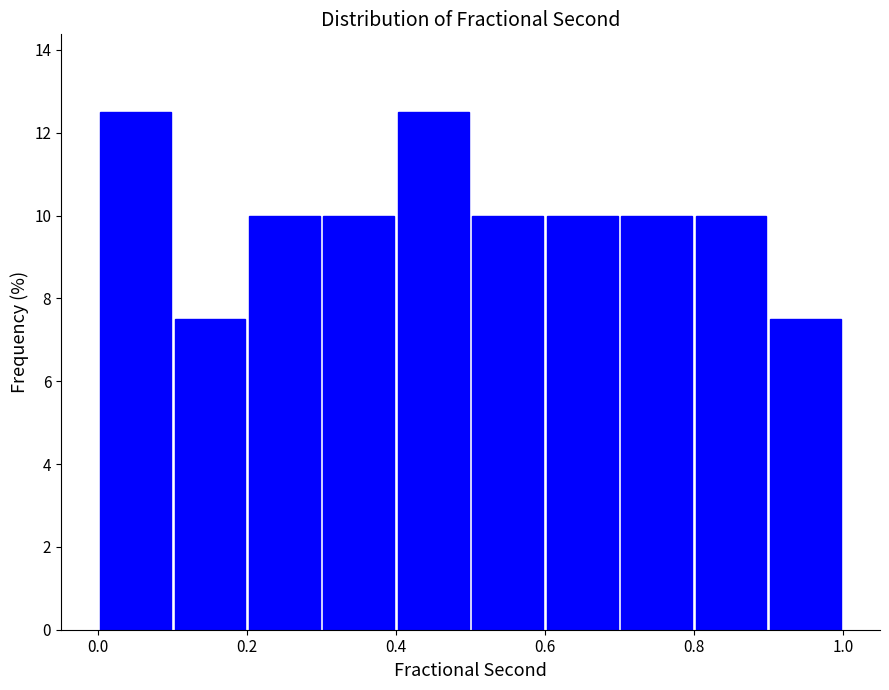

Reading left to right, list every bar in this chart as the range it spans on the x-axis followed by its height. The values are not printed on the chart, so give them approximately, as read against the axis.

0.0 to 0.1: 12.6
0.1 to 0.2: 7.6
0.2 to 0.3: 10.0
0.3 to 0.4: 10.0
0.4 to 0.5: 12.6
0.5 to 0.6: 10.0
0.6 to 0.7: 10.0
0.7 to 0.8: 10.0
0.8 to 0.9: 10.0
0.9 to 1.0: 7.6